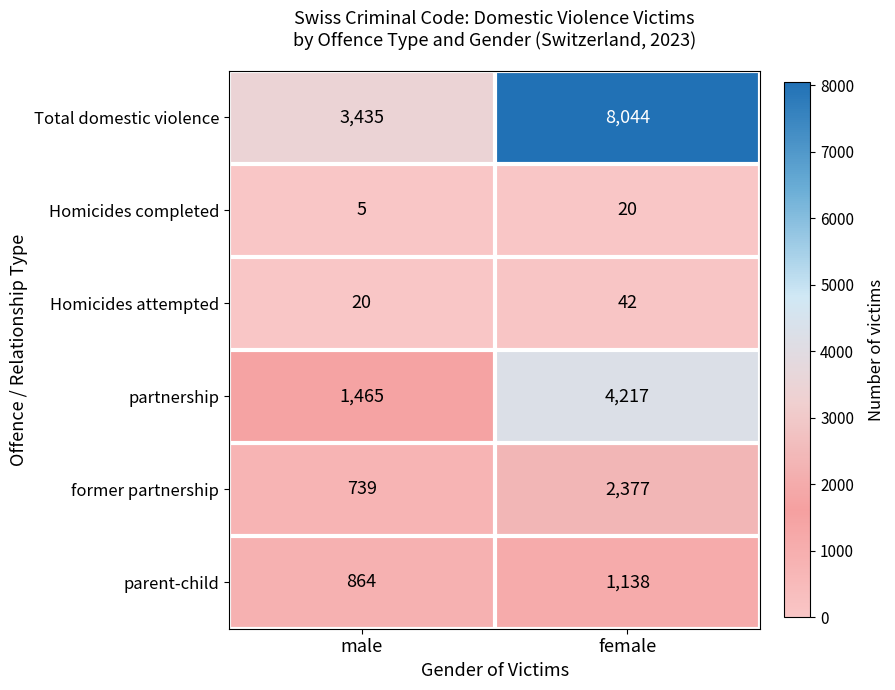

What is the total value across all series at female?

15838